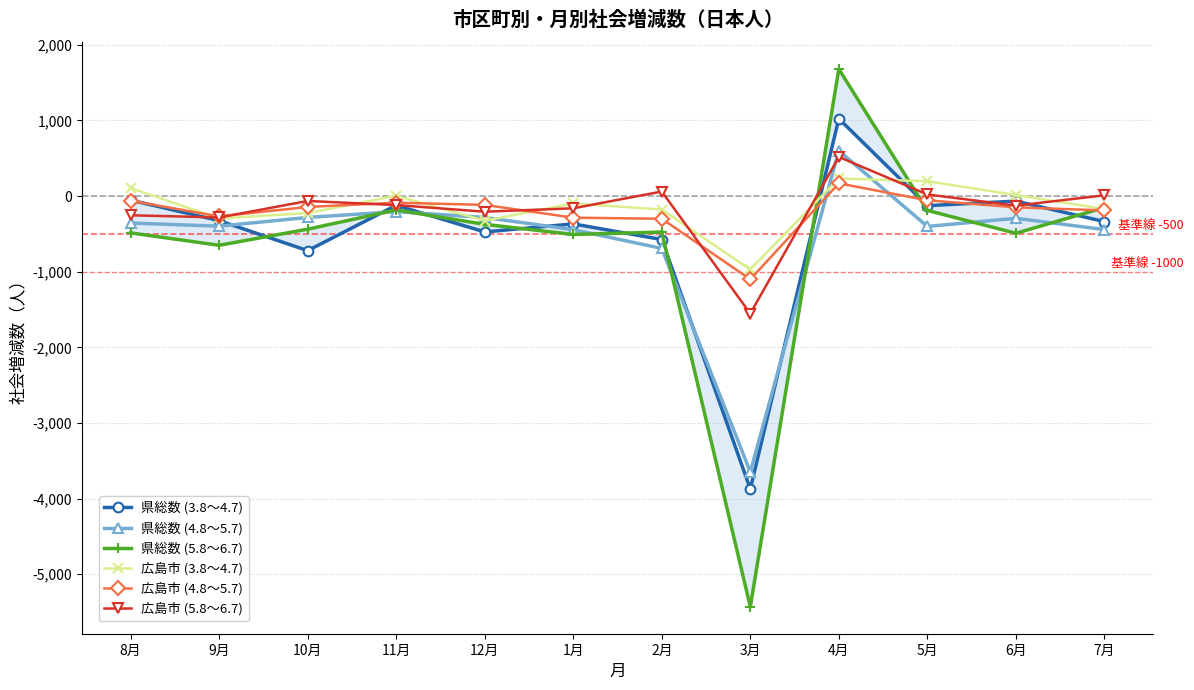

What is the difference between the second highest and second lowest values in the 県総数 (3.8～4.7) series?

668